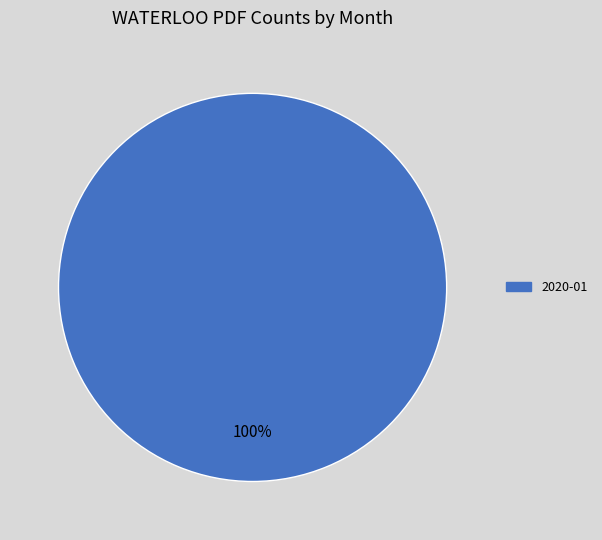

How many segments does this pie chart have?

1